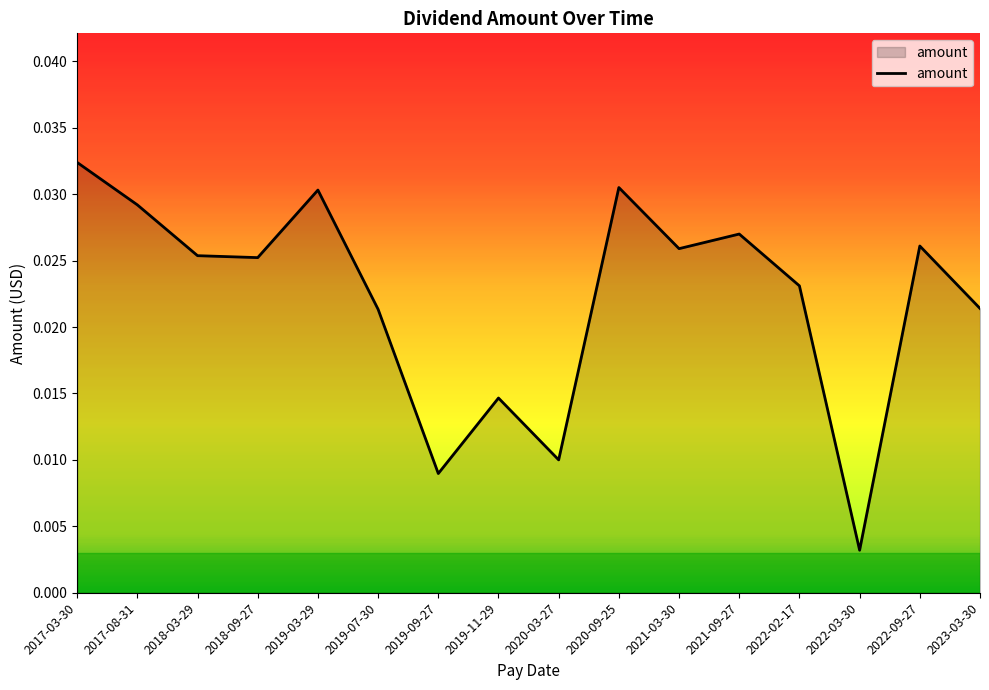

True or false: the data has more than 0 interior local peaks.

True